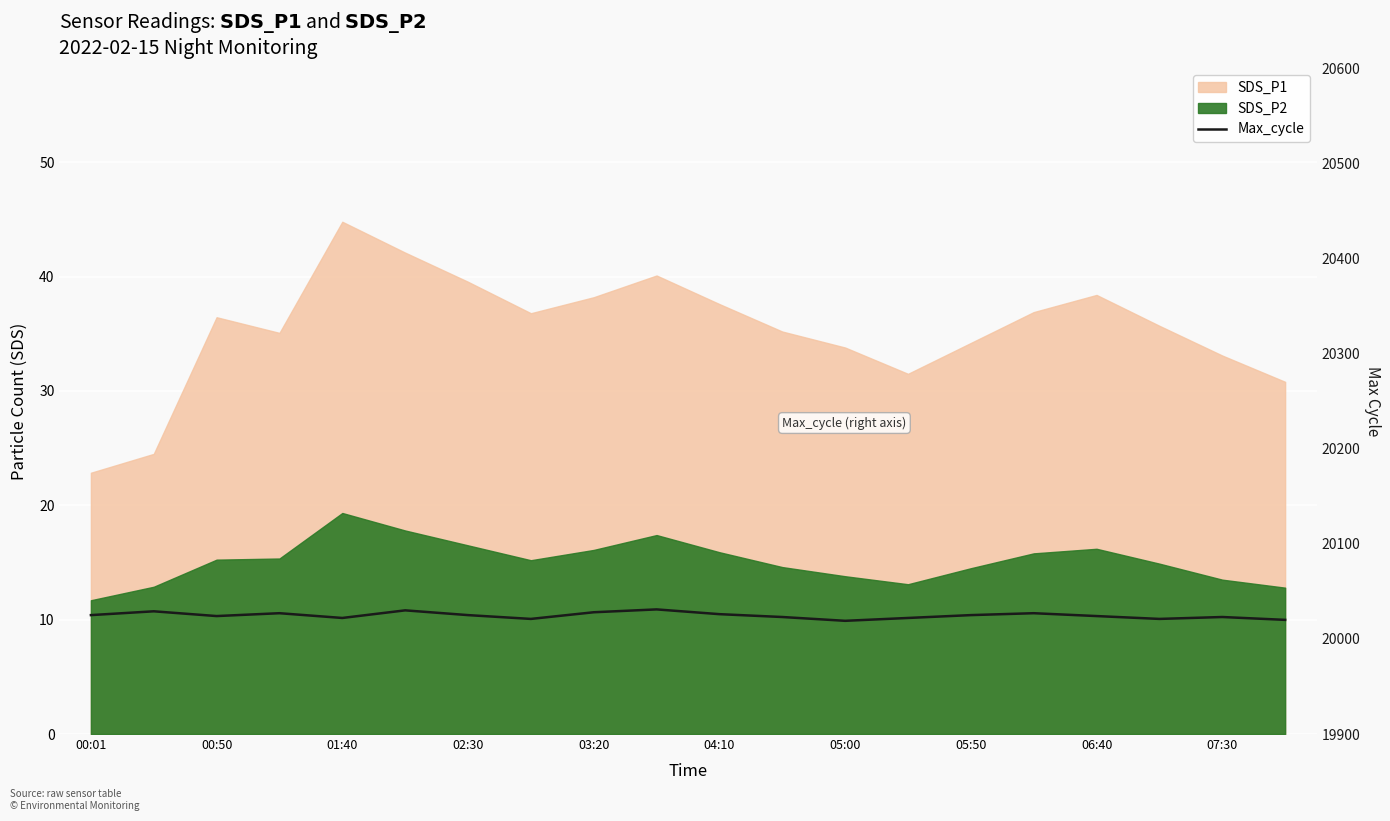

How many interior local peaks (higher than both neighbors) does the data have?

6